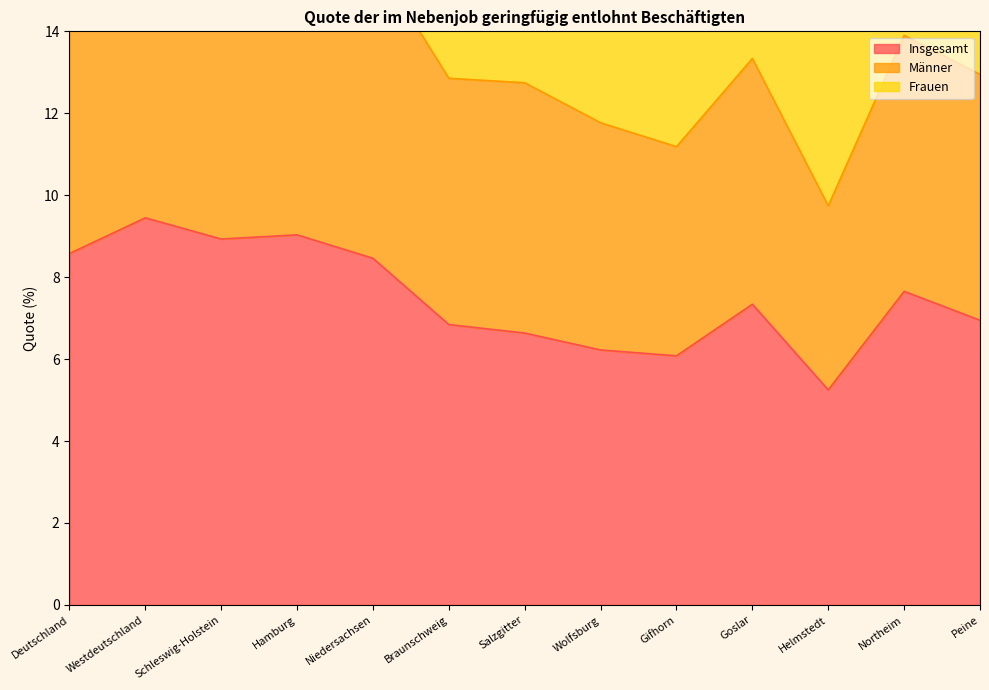

True or false: Insgesamt has a value of 10.4 at Salzgitter.

False